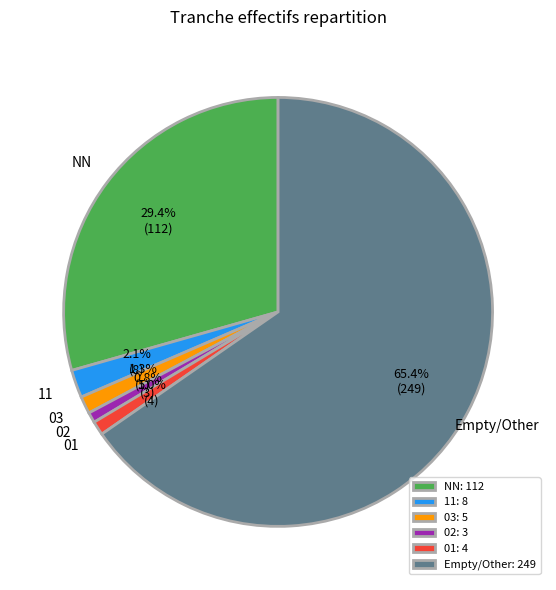

Is NN the majority of the pie?

No